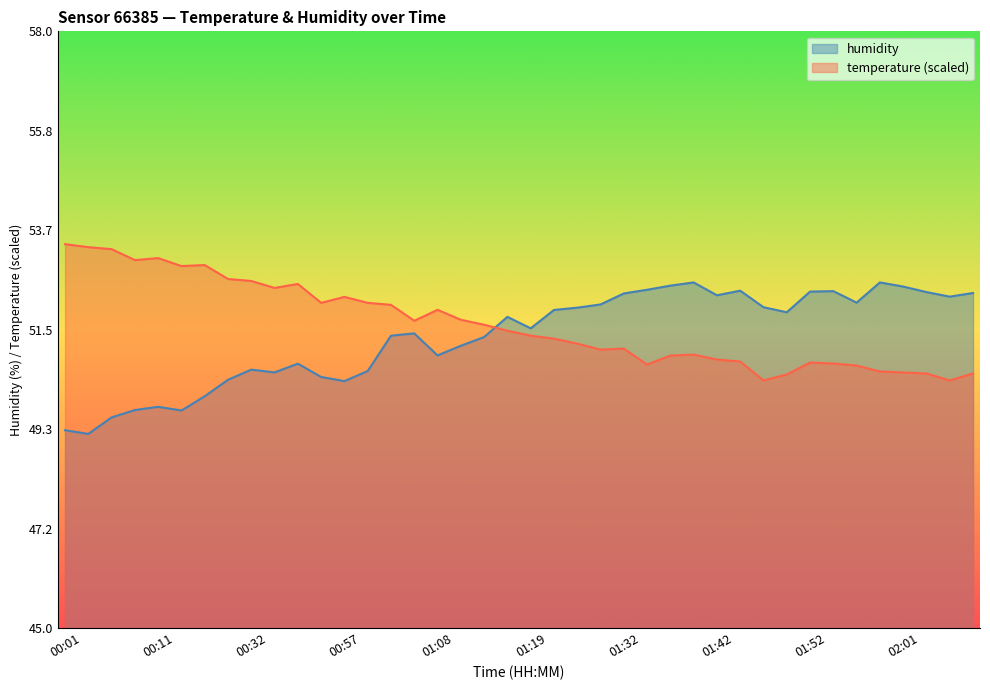

Which label corresponds to the smallest value in the chart?

00:04